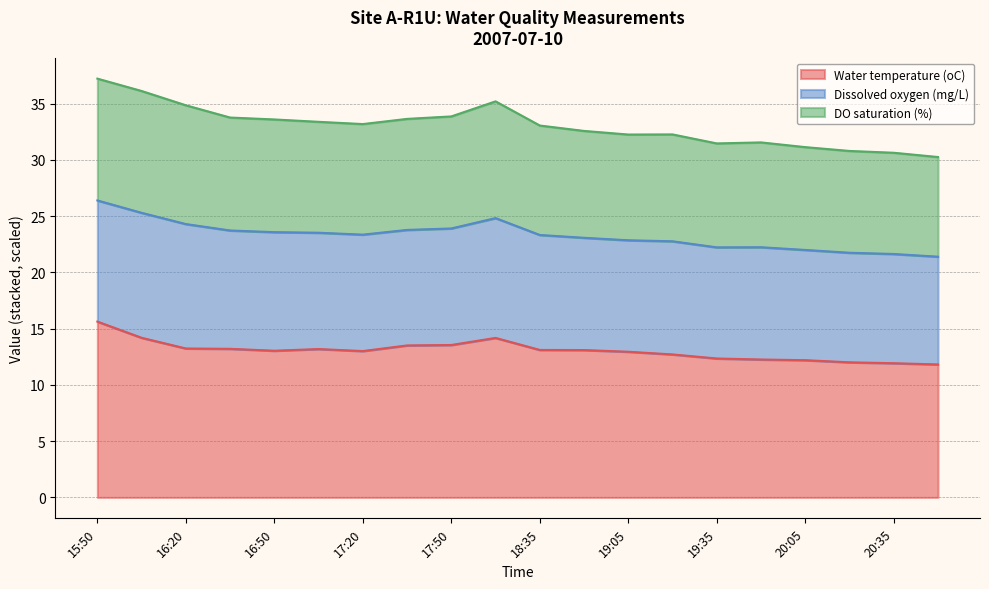

Where is DO saturation (%) nearest to the value 33?

18:35